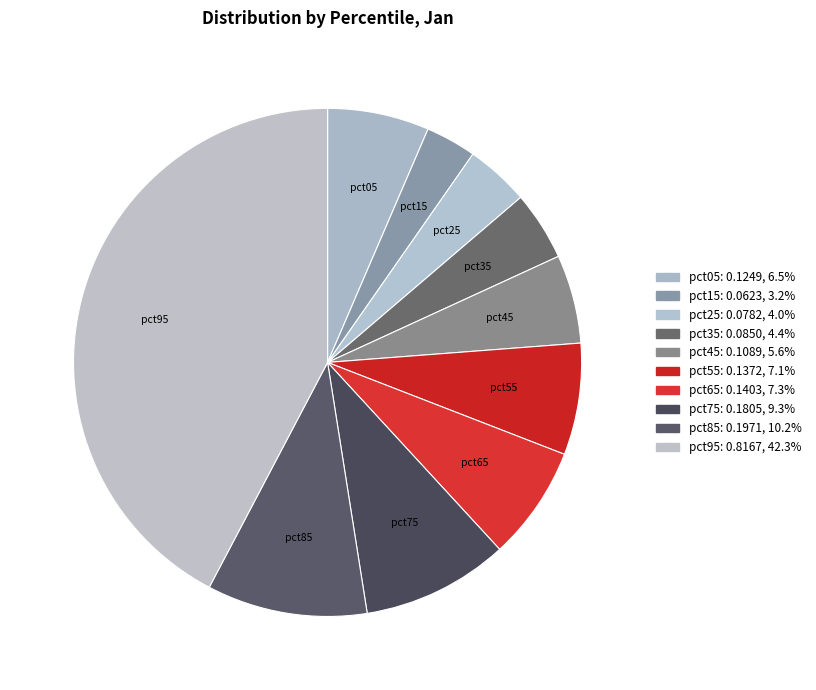

How many slices are in this pie chart?

10